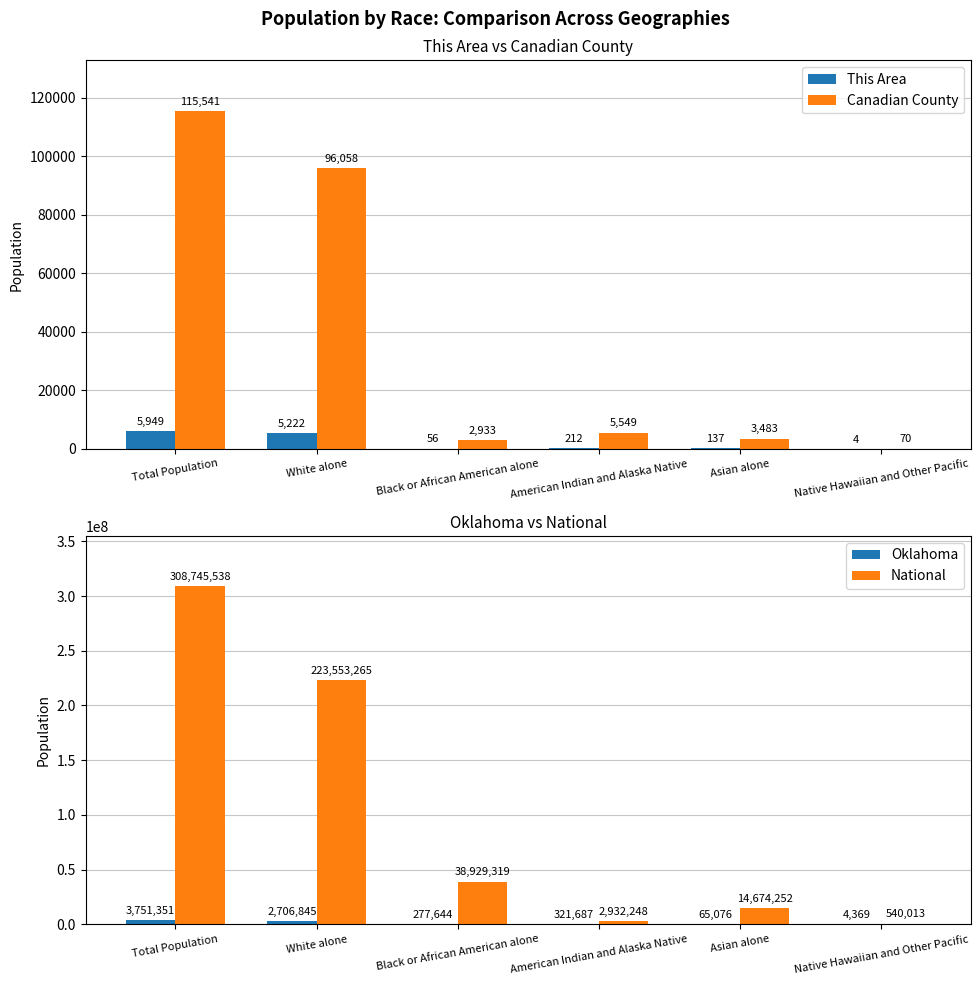

The value of Canadian County at American Indian and Alaska Native is 8824. True or false?

False